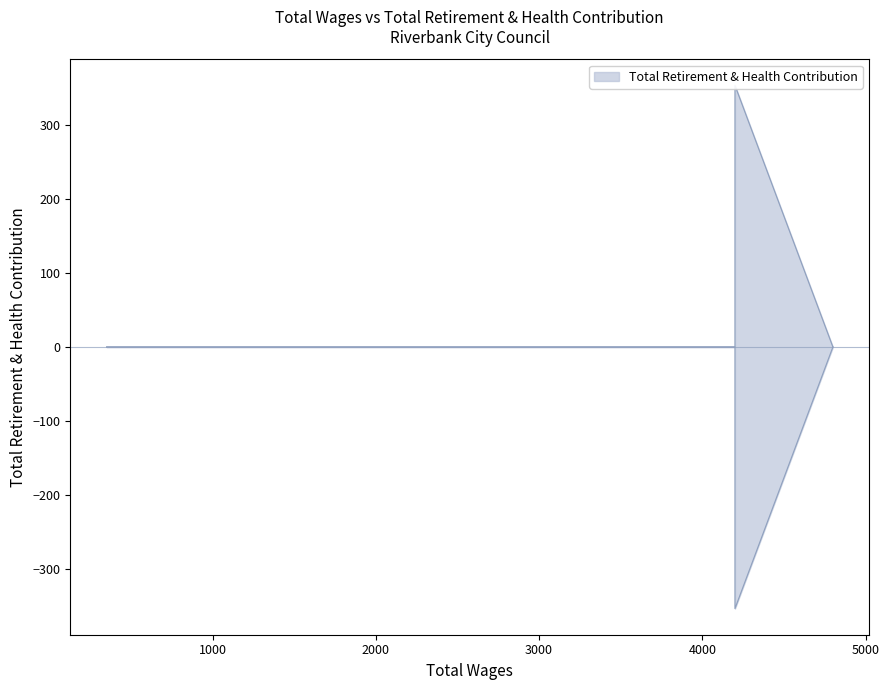

The chart shows a value of 479 at 4200.0. True or false?

False